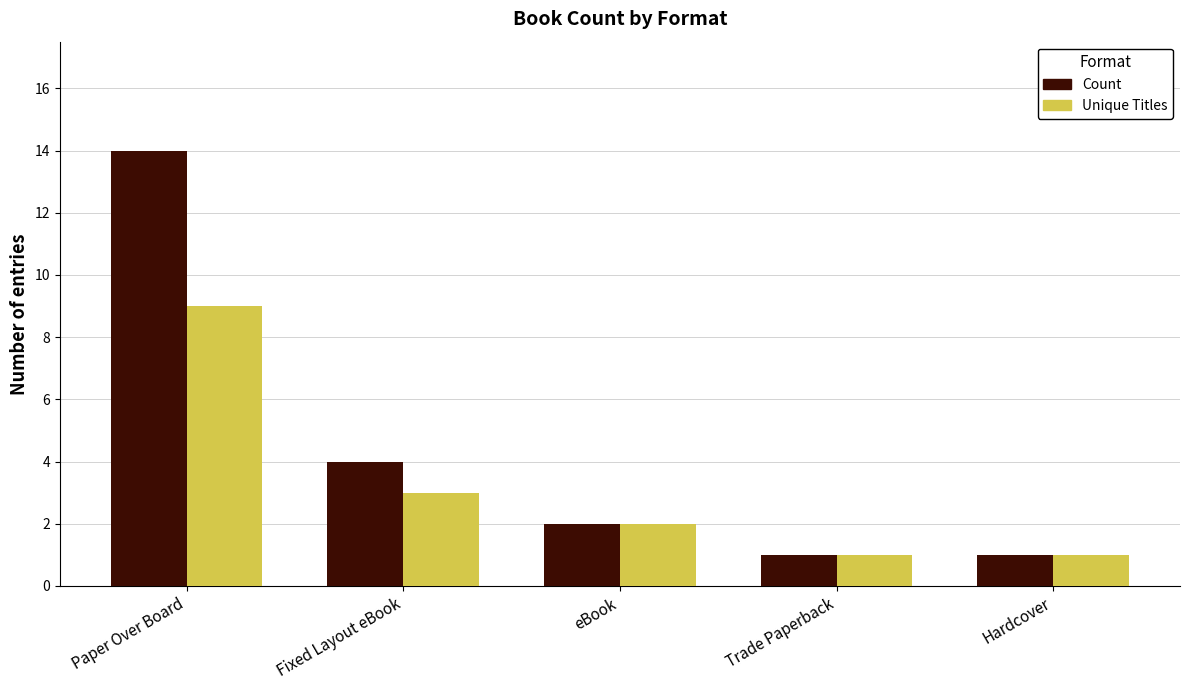

What is the minimum value for Unique Titles?

1